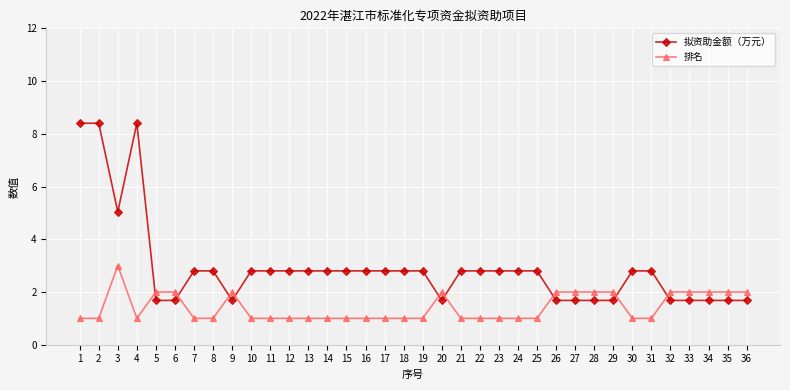

How many intersections are there between 拟资助金额（万元） and 排名?

9